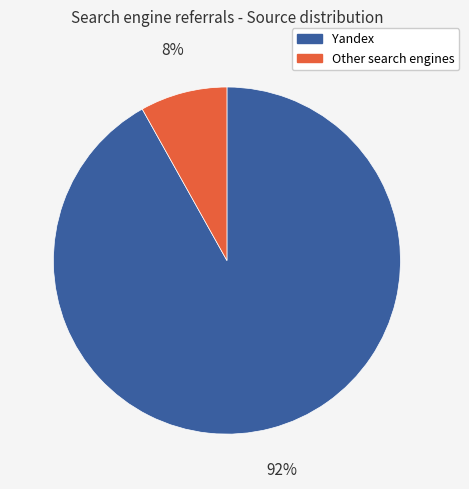

To the nearest percent, what is the difference between the largest and smallest slice percentages?

84%